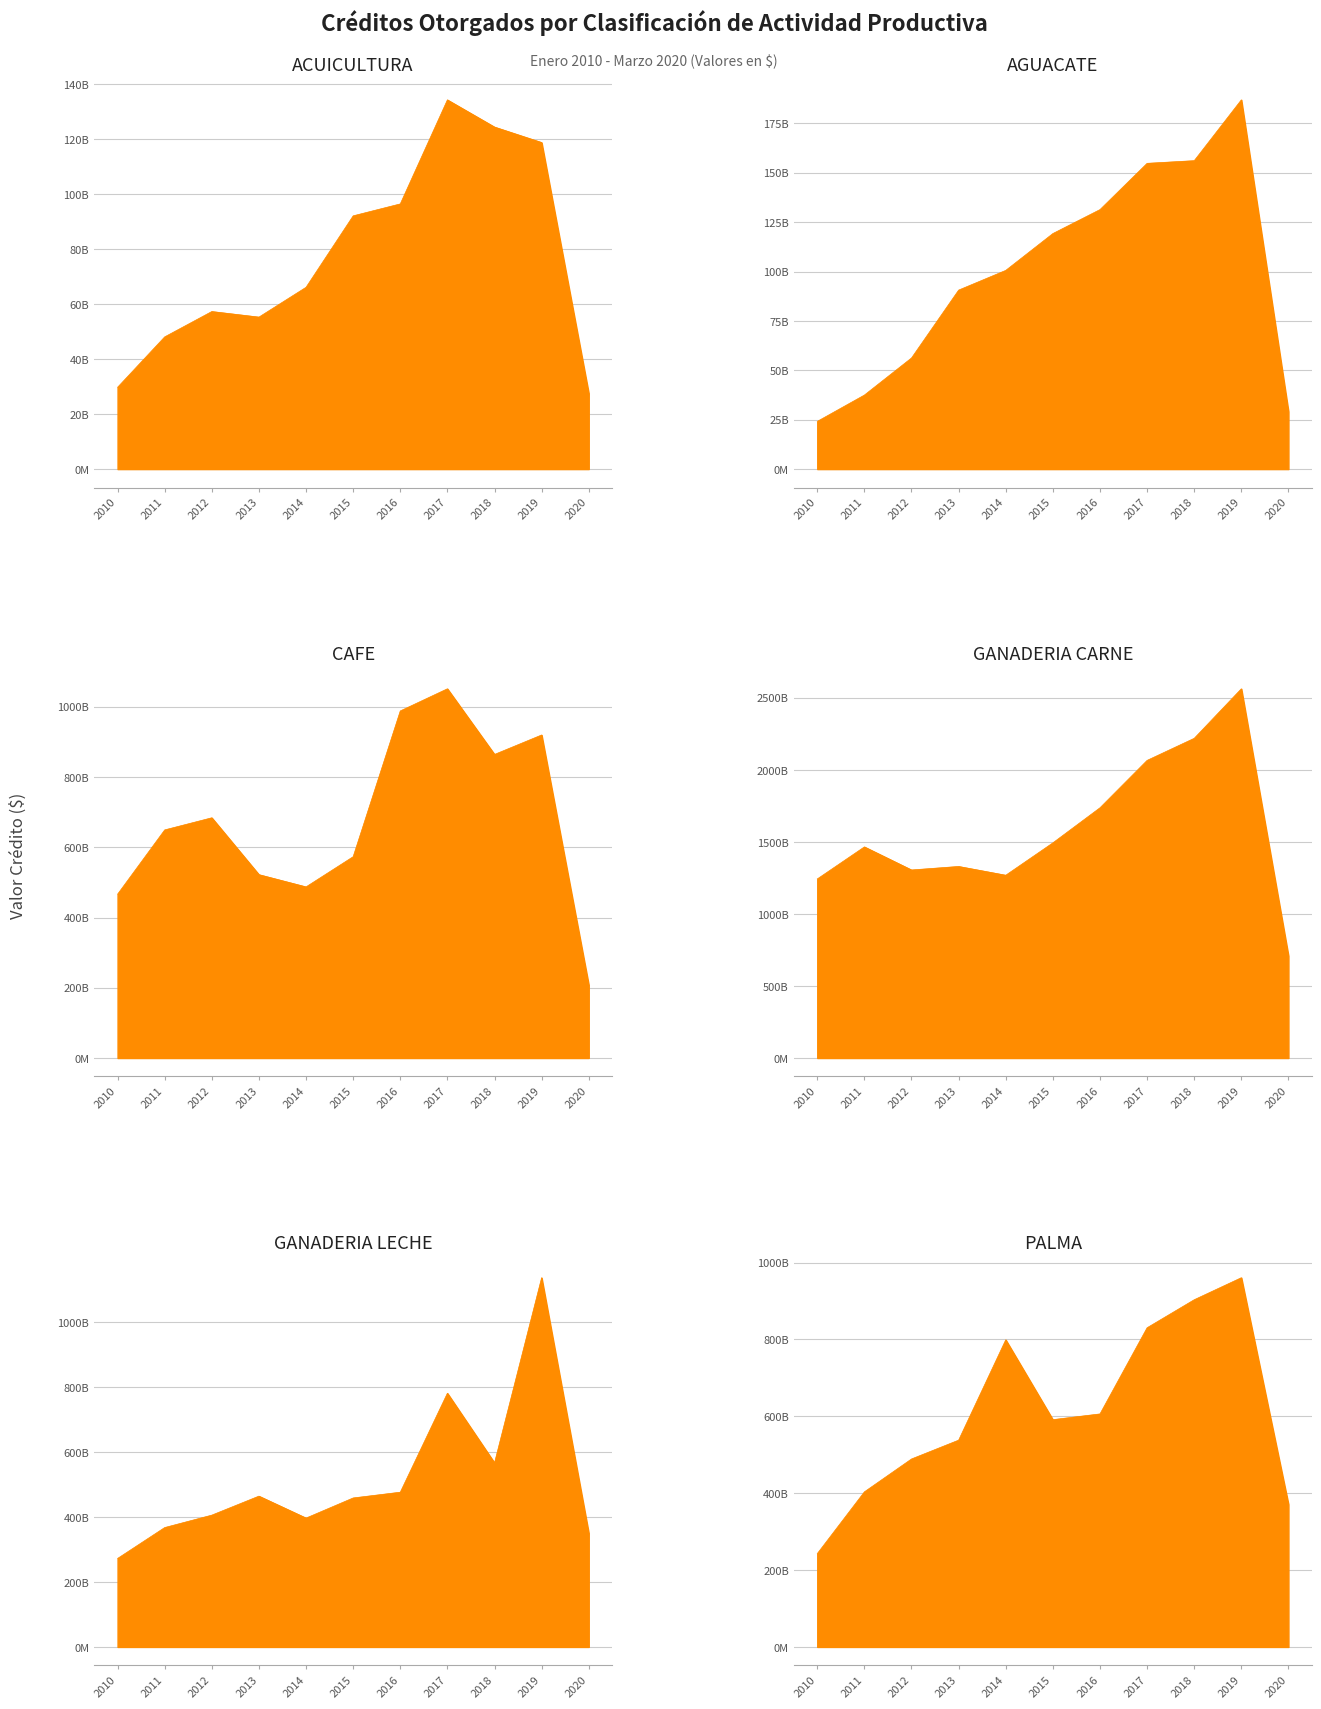

Which label corresponds to the smallest value in the chart?

2010